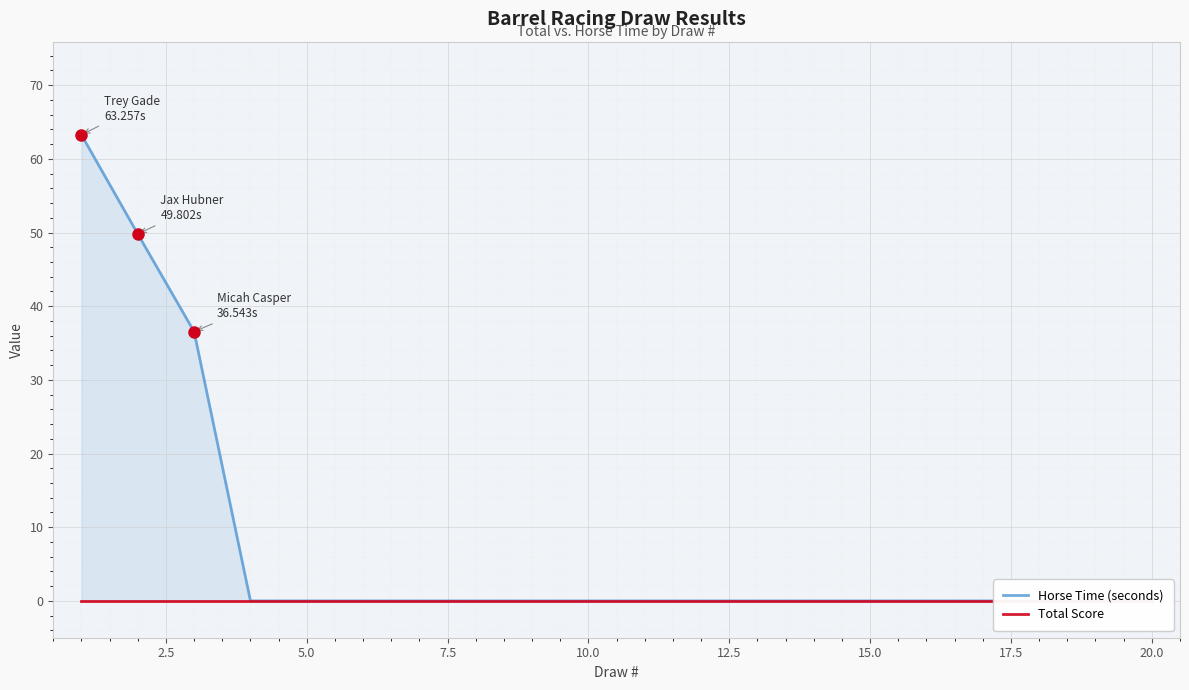

Rank the series by their average value, from highest to lowest.

Horse Time (seconds), Total Score